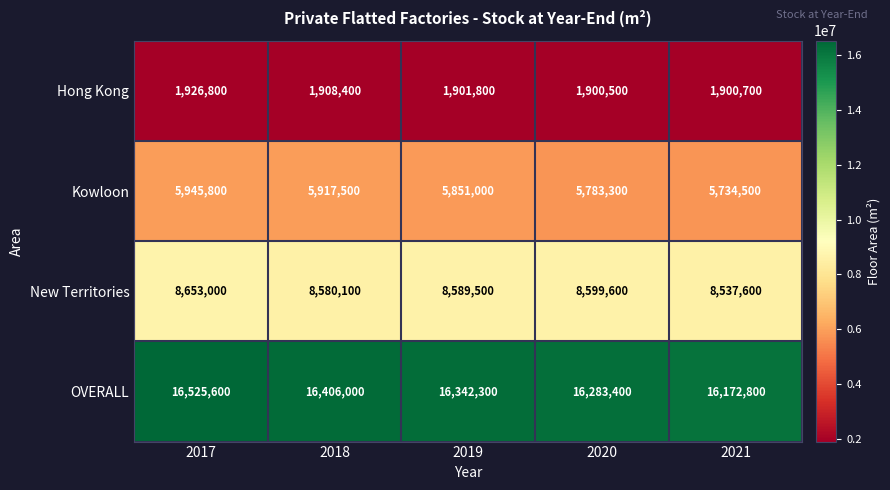

What is the difference between the maximum and second lowest values in the Hong Kong series?

26100